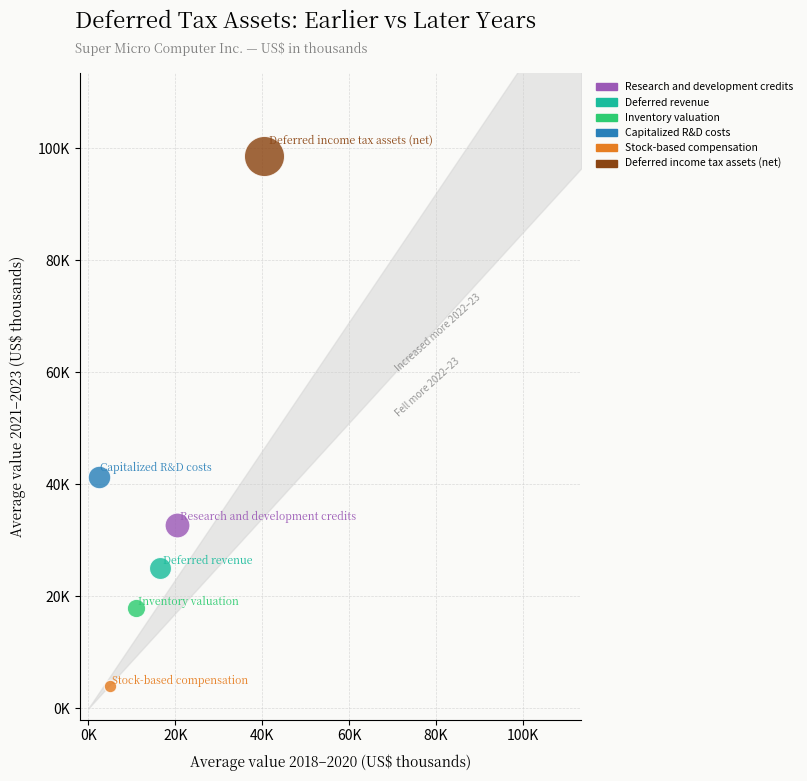

What are all the series names shown in the legend?

Research and development credits, Deferred revenue, Inventory valuation, Capitalized R&D costs, Stock-based compensation, Deferred income tax assets (net)